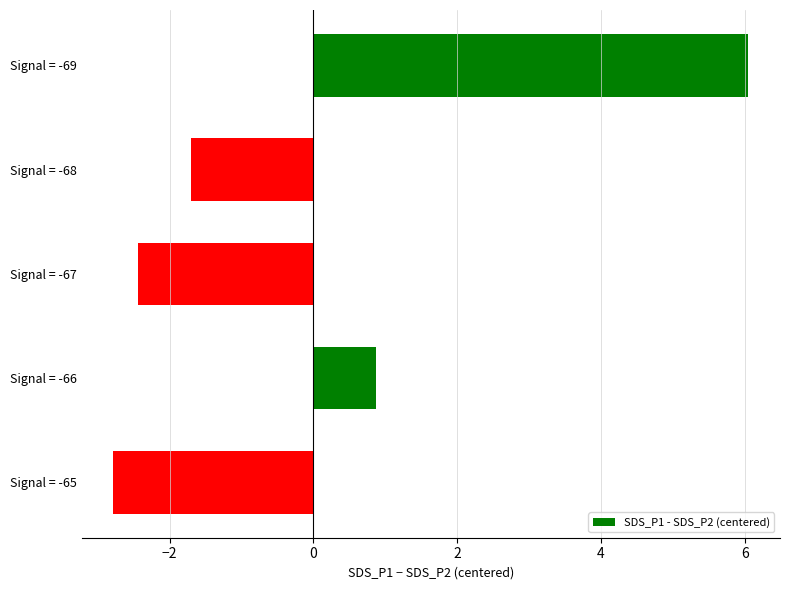

What is the difference between the maximum and second lowest values?

8.5